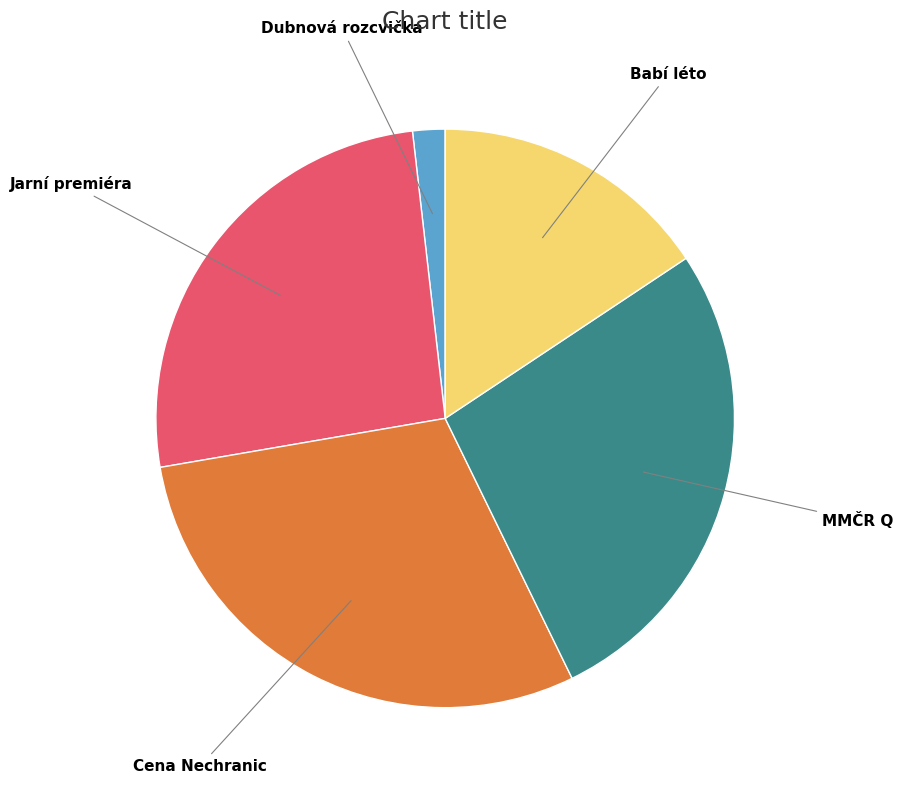

Is there any slice that represents more than half of the pie?

No